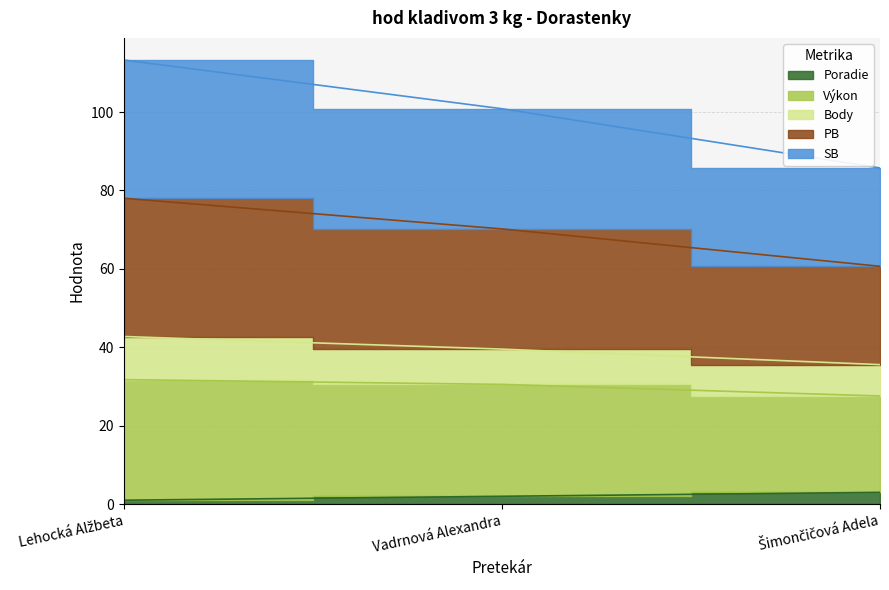

At which category is the sum across all series the highest?

Lehocká Alžbeta